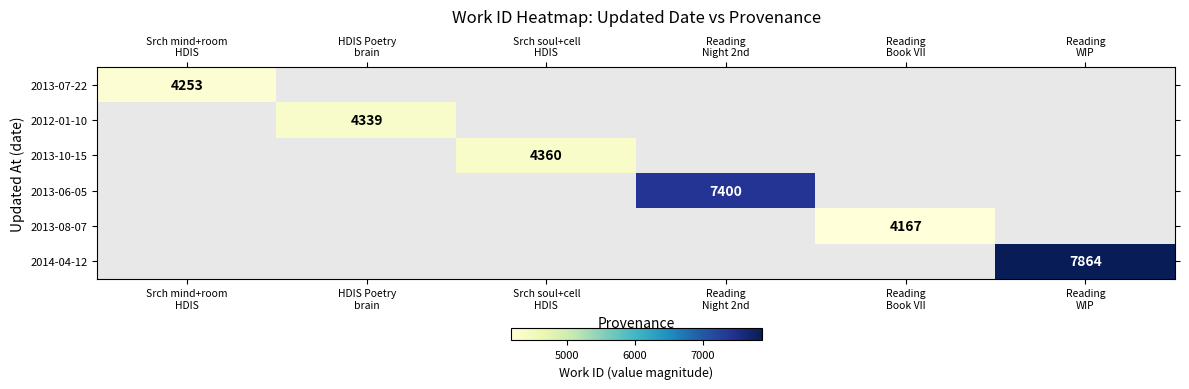

At how many categories does at least one series exceed 4400?

2